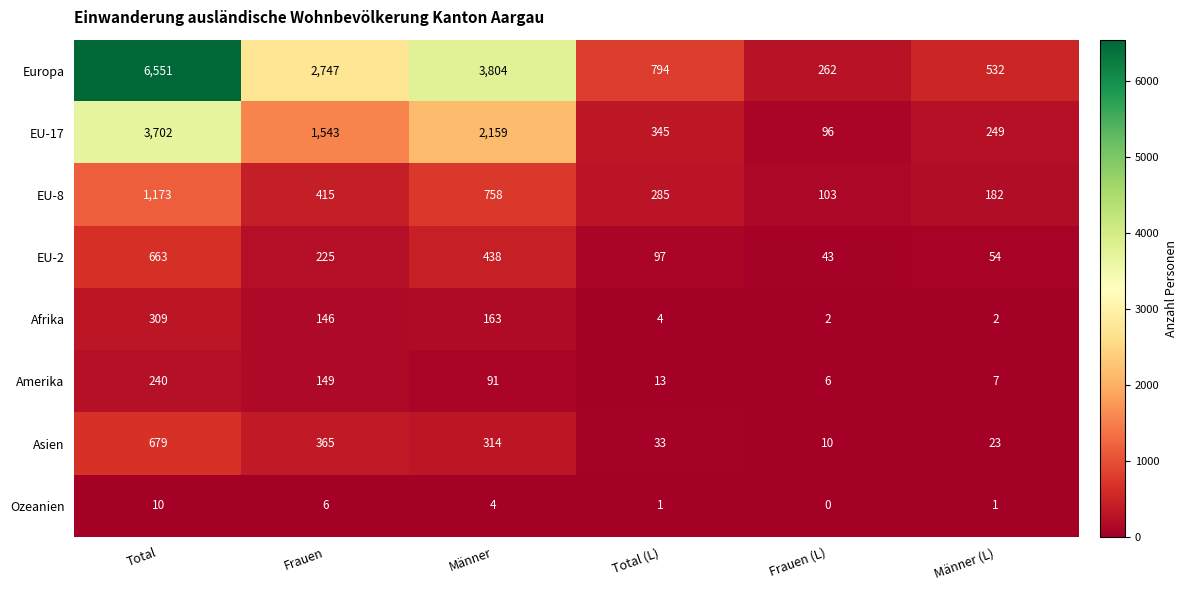

At which label is Europa closest to 3406?

Männer